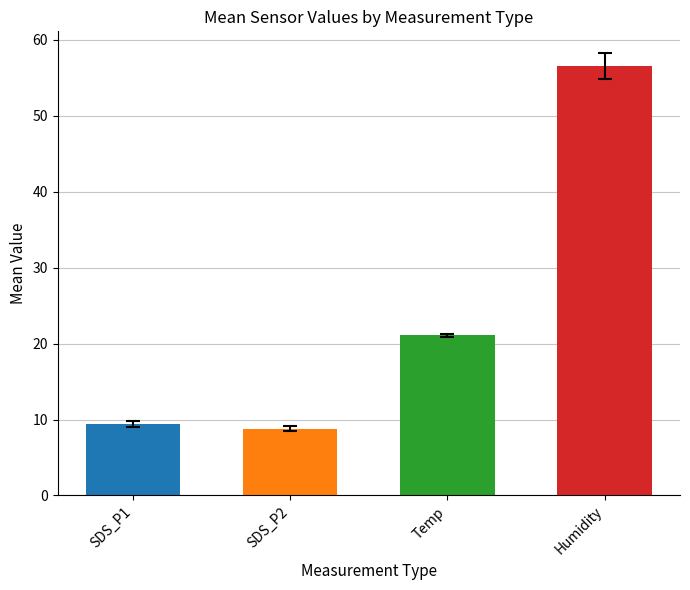

Which series has the largest range (max minus min)?

Humidity